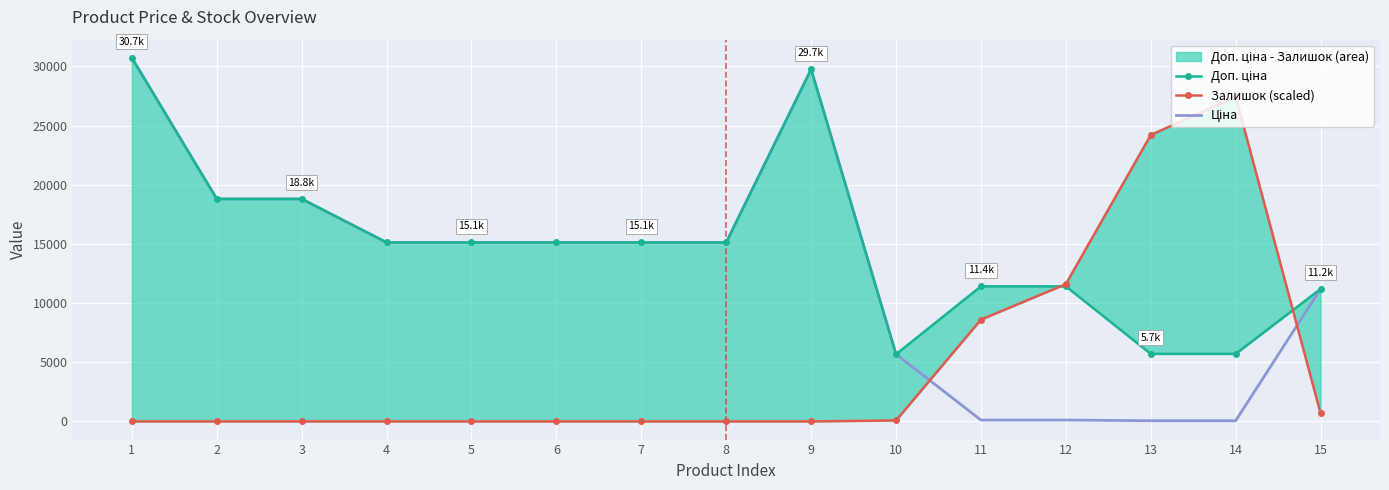

At 12, list the series in order from smallest to largest.

Ціна, Доп. ціна, Залишок (scaled)